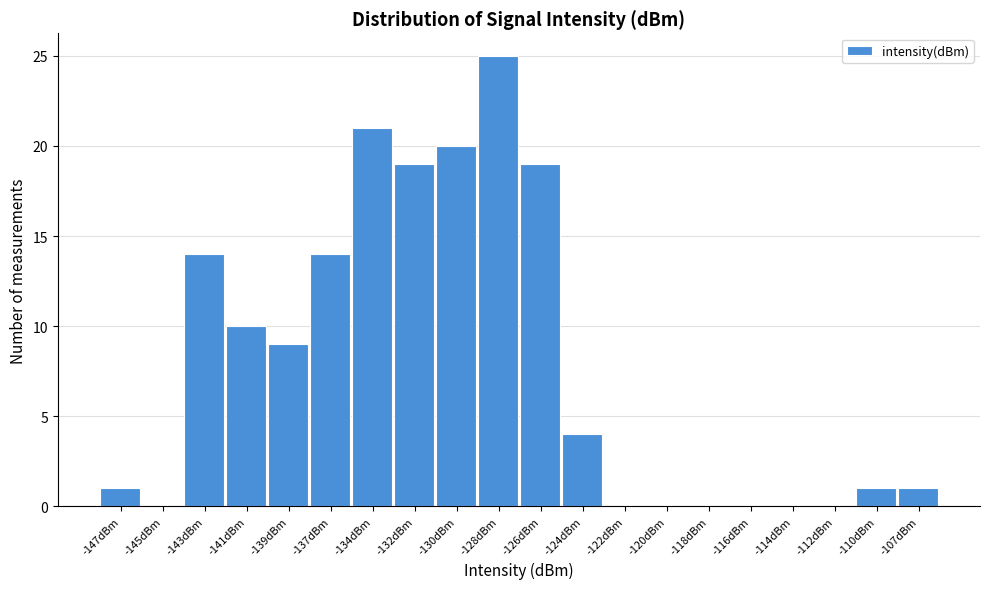

Reading right to left, extract all data points from this chart.

-107dBm=1	-110dBm=1	-112dBm=0	-114dBm=0	-116dBm=0	-118dBm=0	-120dBm=0	-122dBm=0	-124dBm=4	-126dBm=19	-128dBm=25	-130dBm=20	-132dBm=19	-134dBm=21	-137dBm=14	-139dBm=9	-141dBm=10	-143dBm=14	-145dBm=0	-147dBm=1